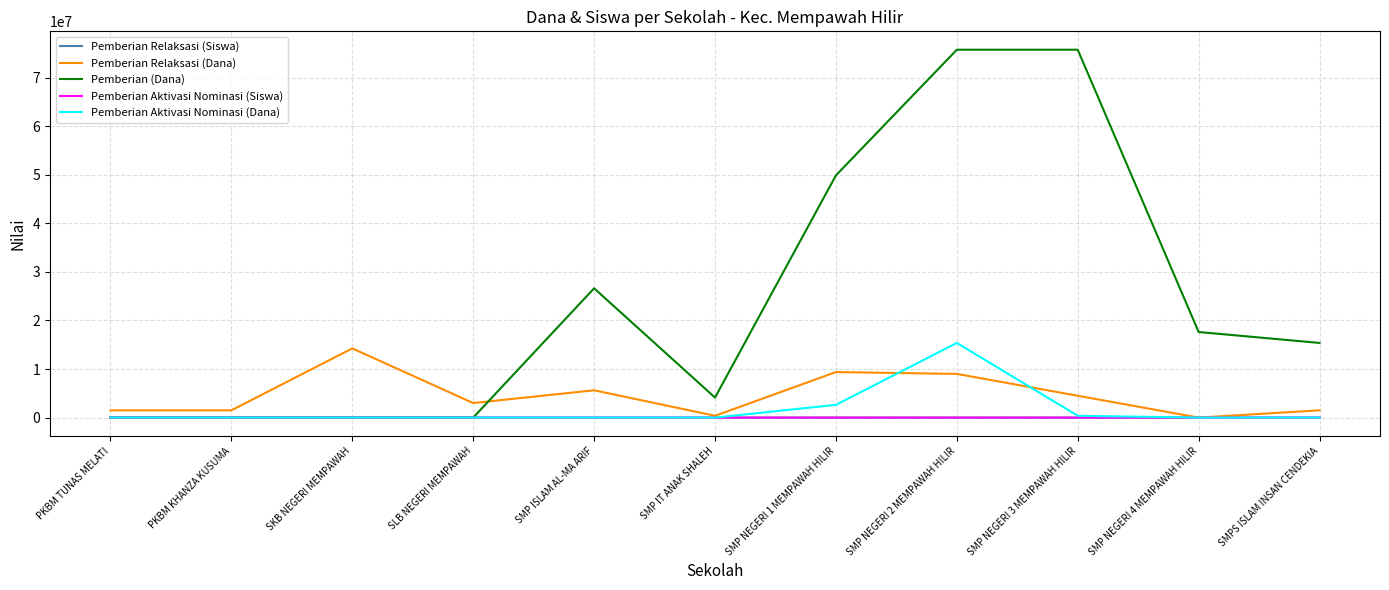

Does the chart display data point markers on the line(s)?

No